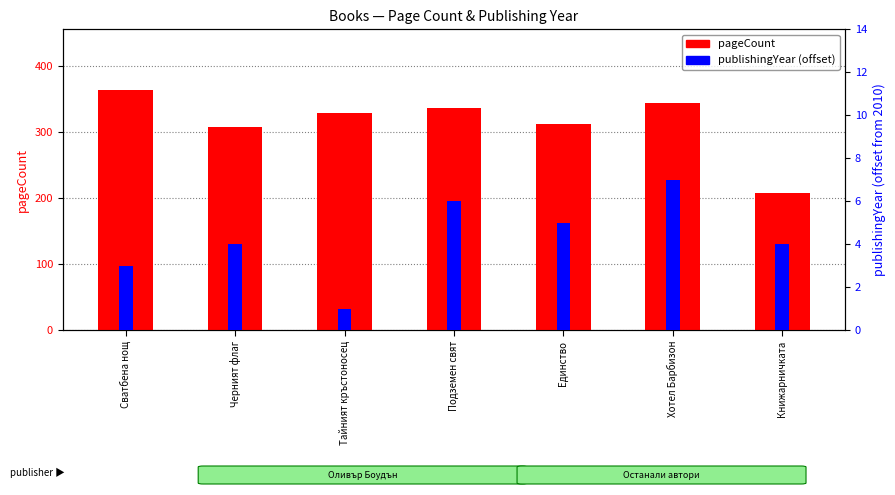

What are all the series names shown in the legend?

pageCount, publishingYear